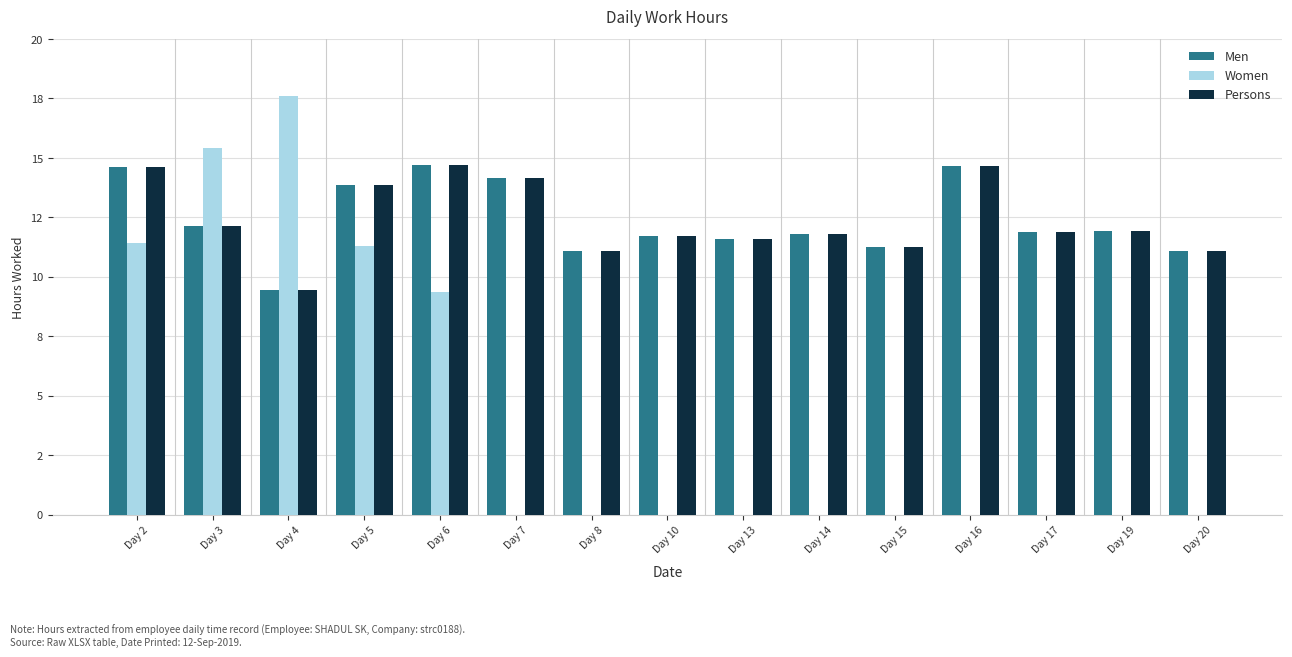

Which category has the lowest value in the Men series?

Day 4